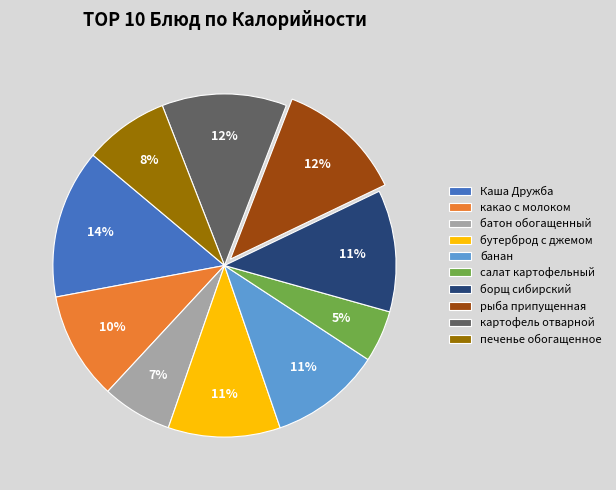

Which slice is the largest?

Каша Дружба